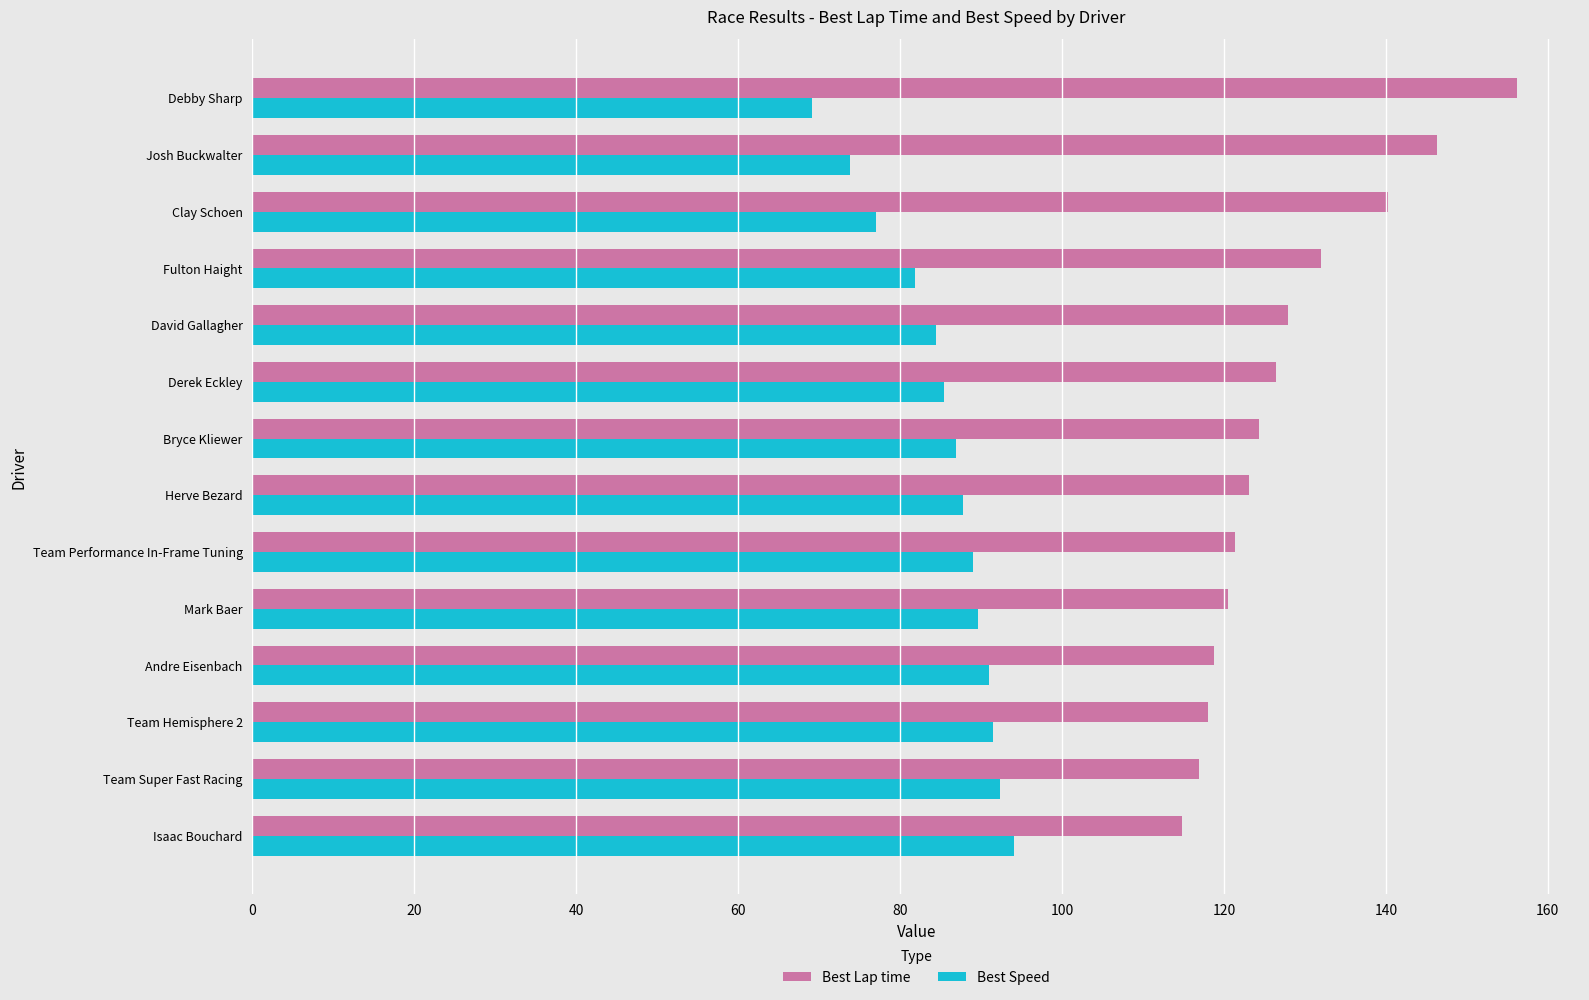

What is the spread (max minus min) of values at Team Hemisphere 2?

26.5